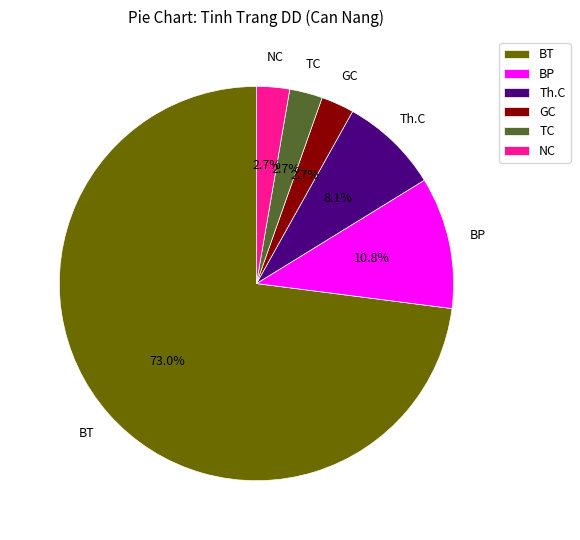

To the nearest percent, what portion does GC represent?

3%